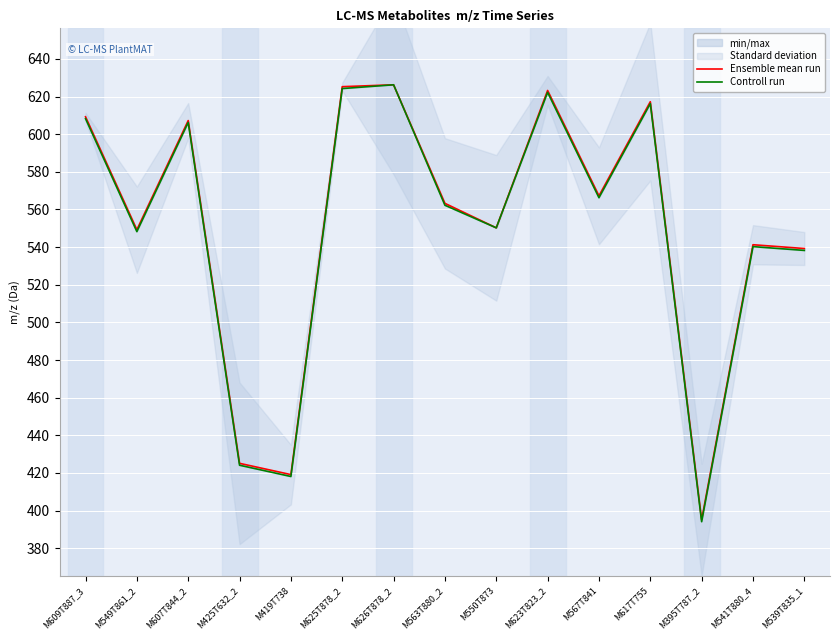

List the series in order of their overall mean, lowest first.

Controll run, Ensemble mean run